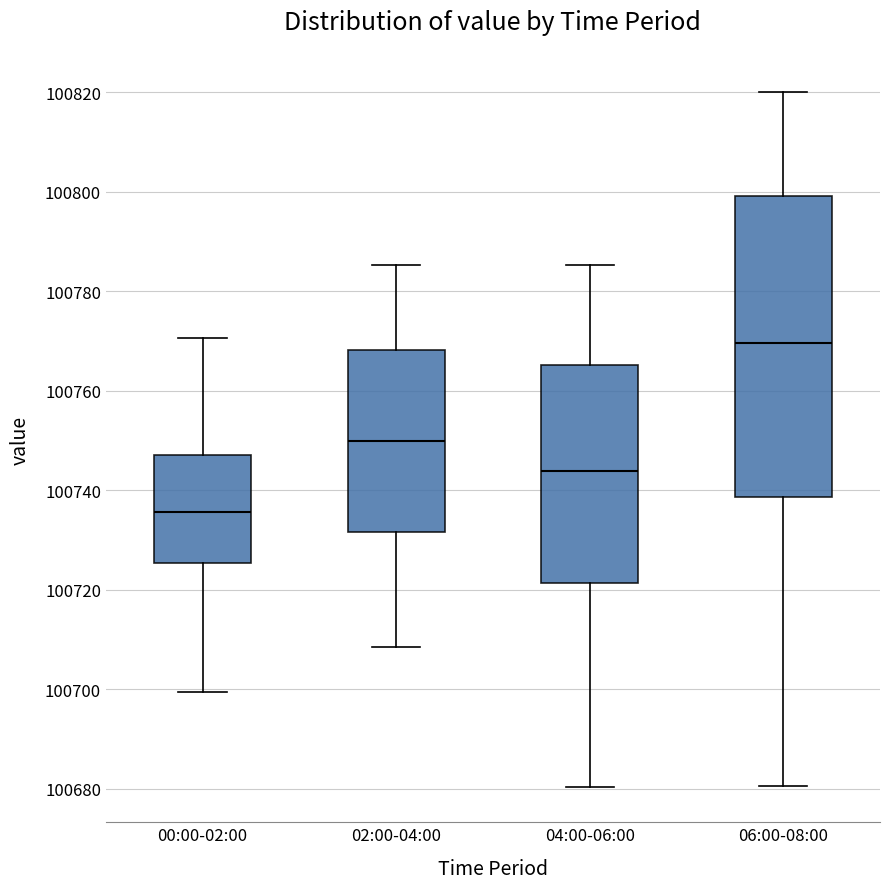

Which box's median line is the highest?

06:00-08:00